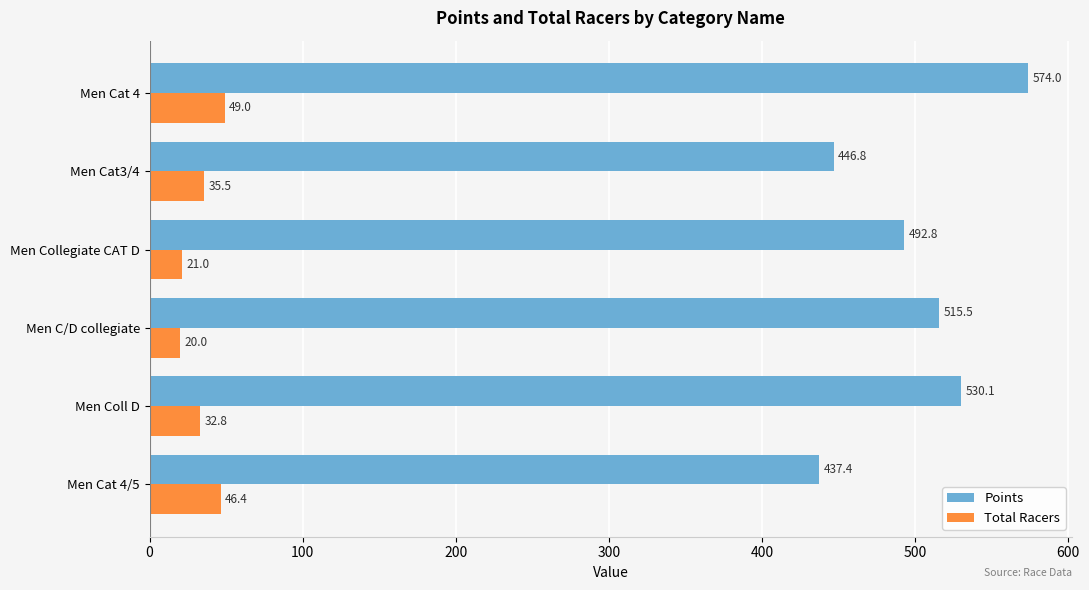

At which category is the sum across all series the highest?

Men Cat 4